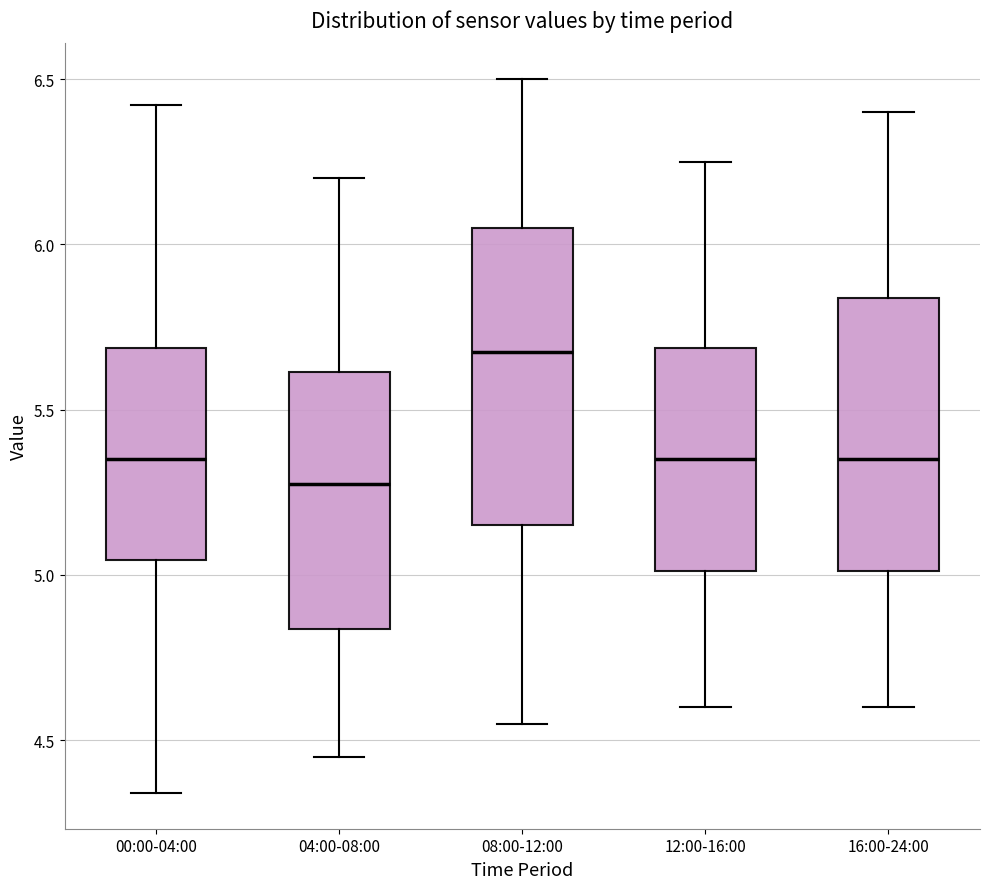

Reading left to right, read every box against the y-axis: the position of its median line, the range the box covers, and the ends of its whiskers. The values are not printed on the chart, so give them approximately, as read against the axis.

00:00-04:00: median 5.35, box 5.05 to 5.70, whiskers 4.35 to 6.40
04:00-08:00: median 5.30, box 4.85 to 5.60, whiskers 4.45 to 6.20
08:00-12:00: median 5.70, box 5.15 to 6.05, whiskers 4.55 to 6.50
12:00-16:00: median 5.35, box 5.00 to 5.70, whiskers 4.60 to 6.25
16:00-24:00: median 5.35, box 5.00 to 5.85, whiskers 4.60 to 6.40